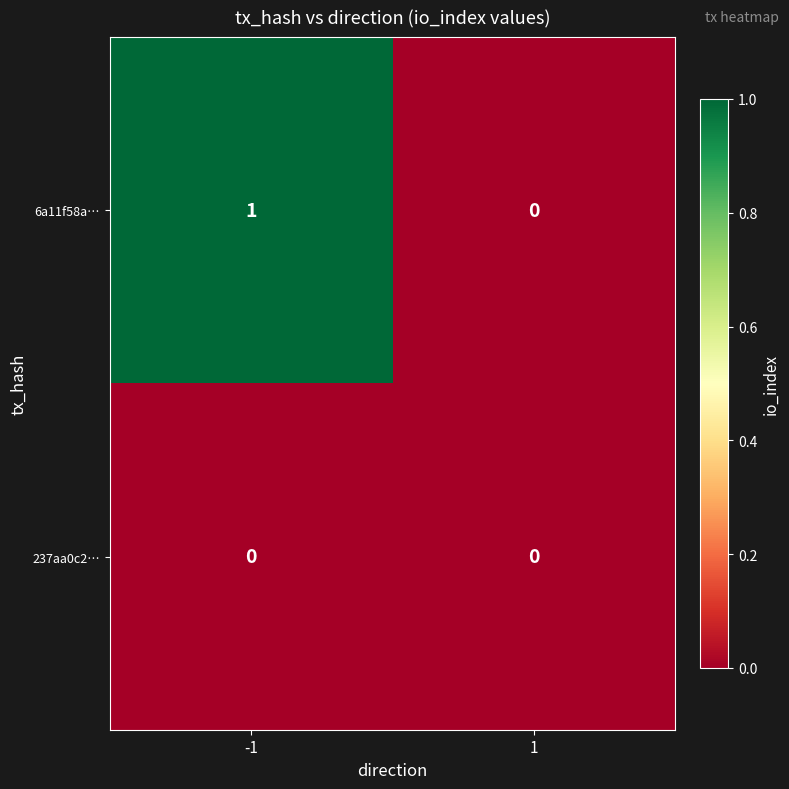

Rank the series by their maximum value, from highest to lowest.

6a11f58a…, 237aa0c2…